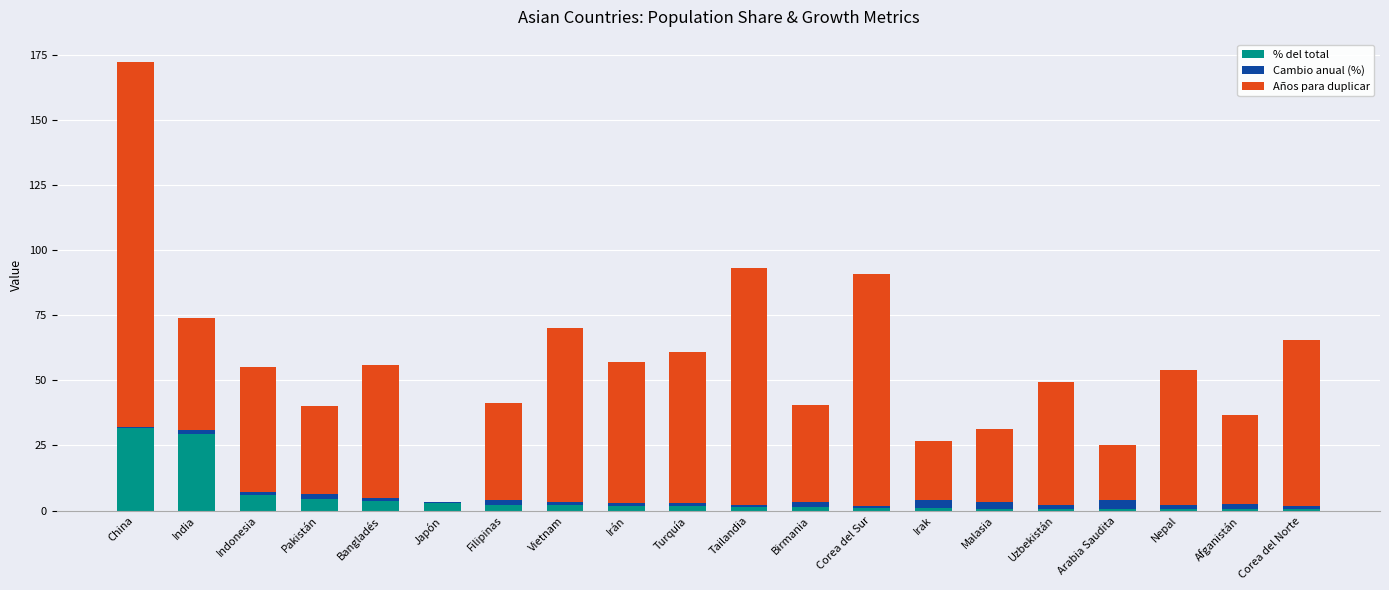

Does the chart contain stacked bars?

Yes